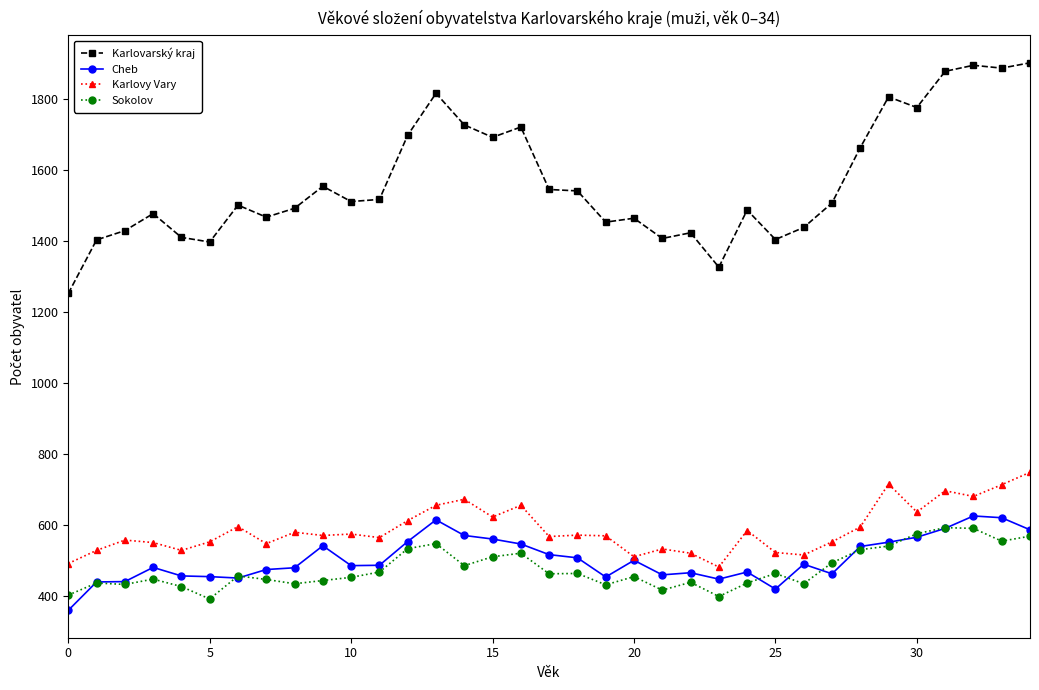

Which series has the largest total across all categories?

Karlovarský kraj